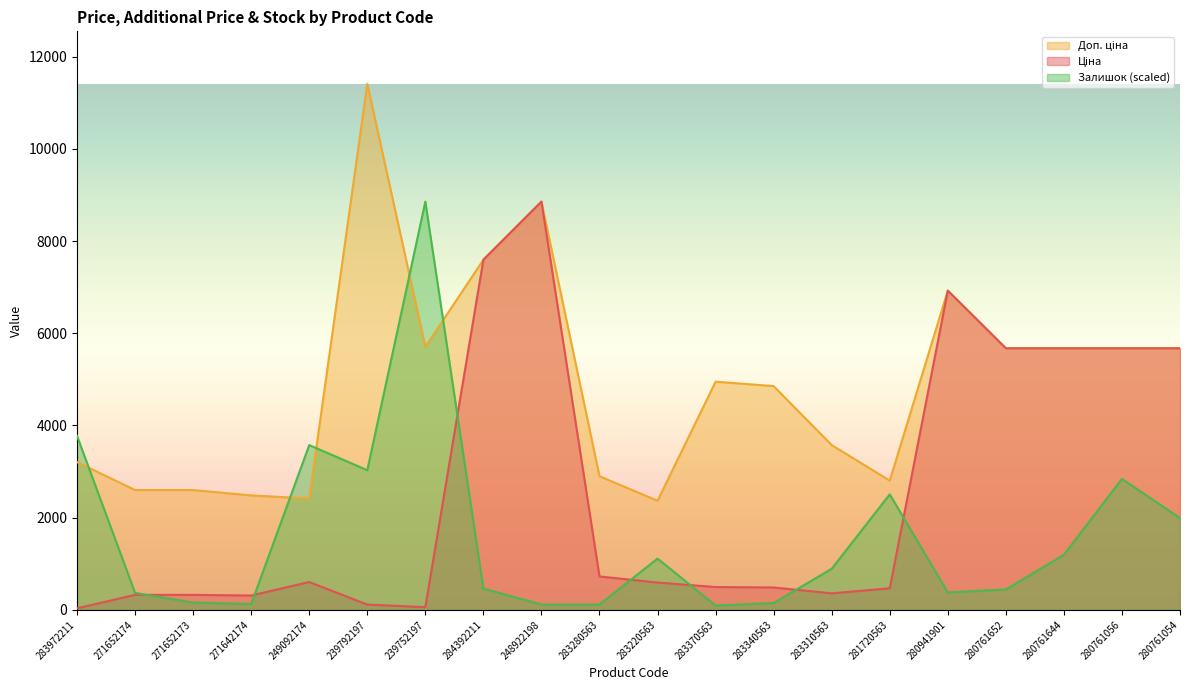

What position from the right is 283972211?

20